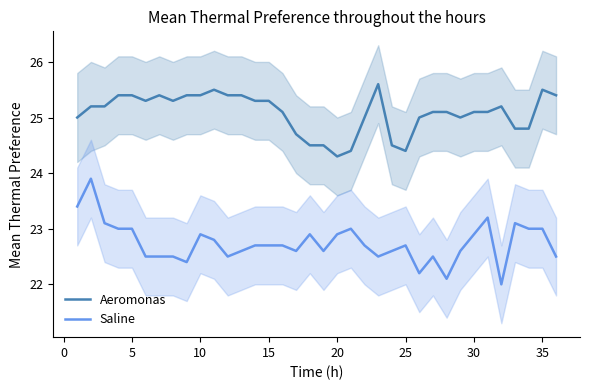

True or false: Saline has a value of 5.4 at 20.

False